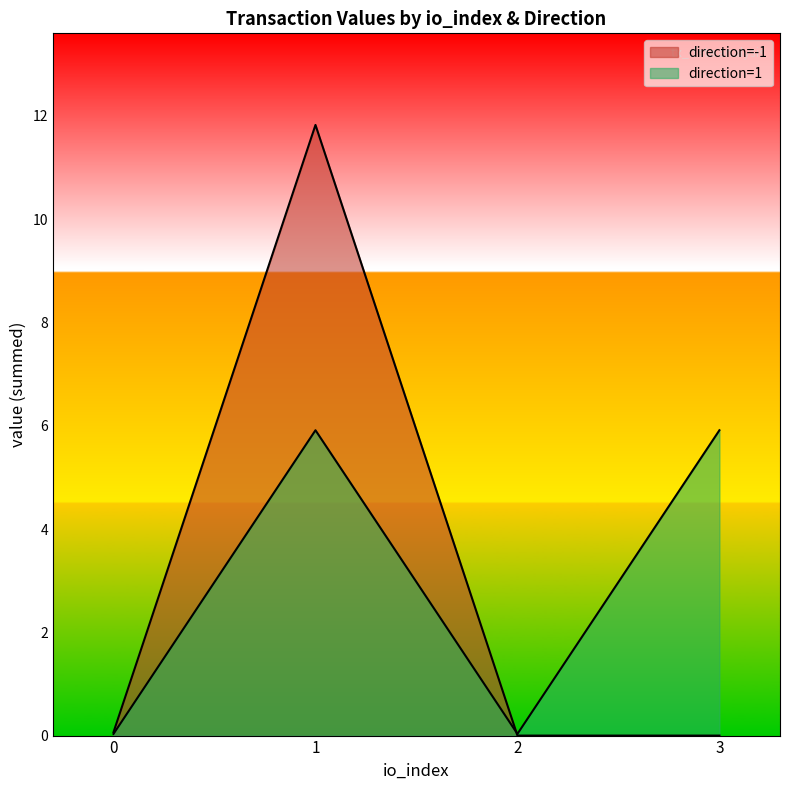

How many distinct data groups are displayed?

2